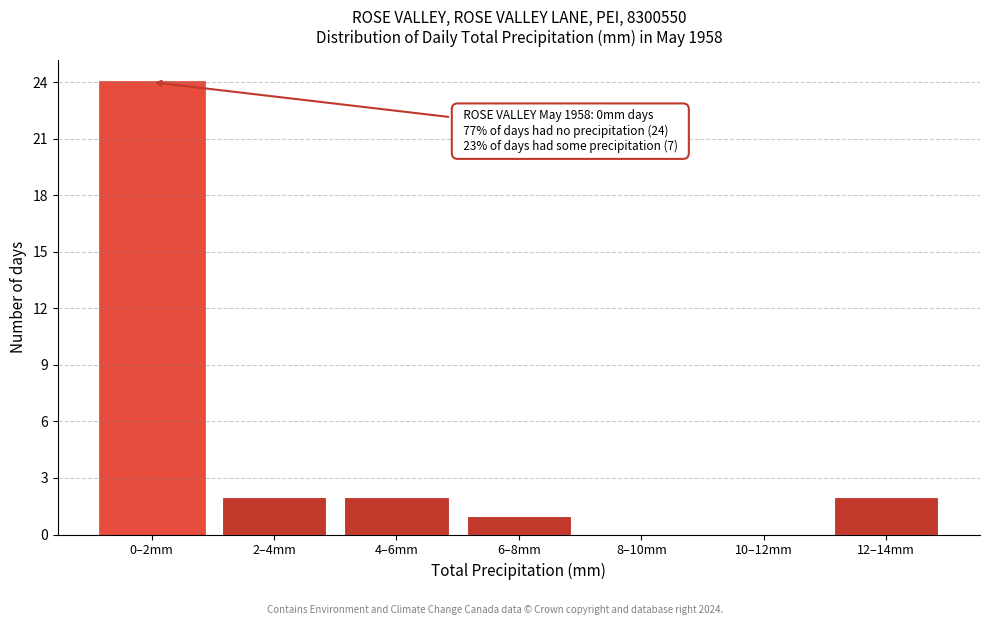

Reading right to left, transcribe all the data shown in this chart.

12–14mm=2	10–12mm=0	8–10mm=0	6–8mm=1	4–6mm=2	2–4mm=2	0–2mm=24